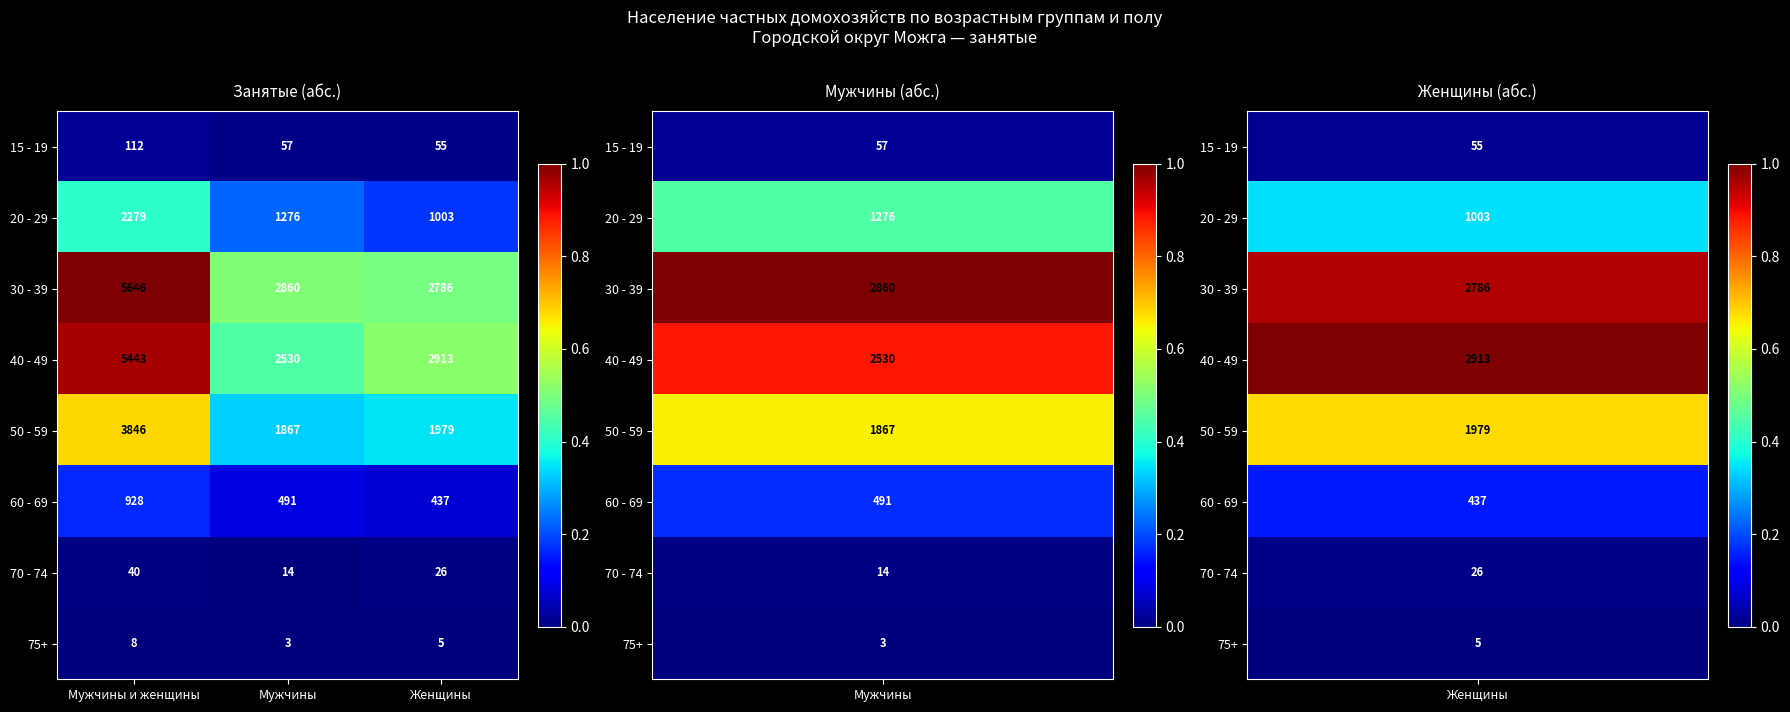

At Мужчины, list the series in order from smallest to largest.

75+, 70 - 74, 15 - 19, 60 - 69, 20 - 29, 50 - 59, 40 - 49, 30 - 39